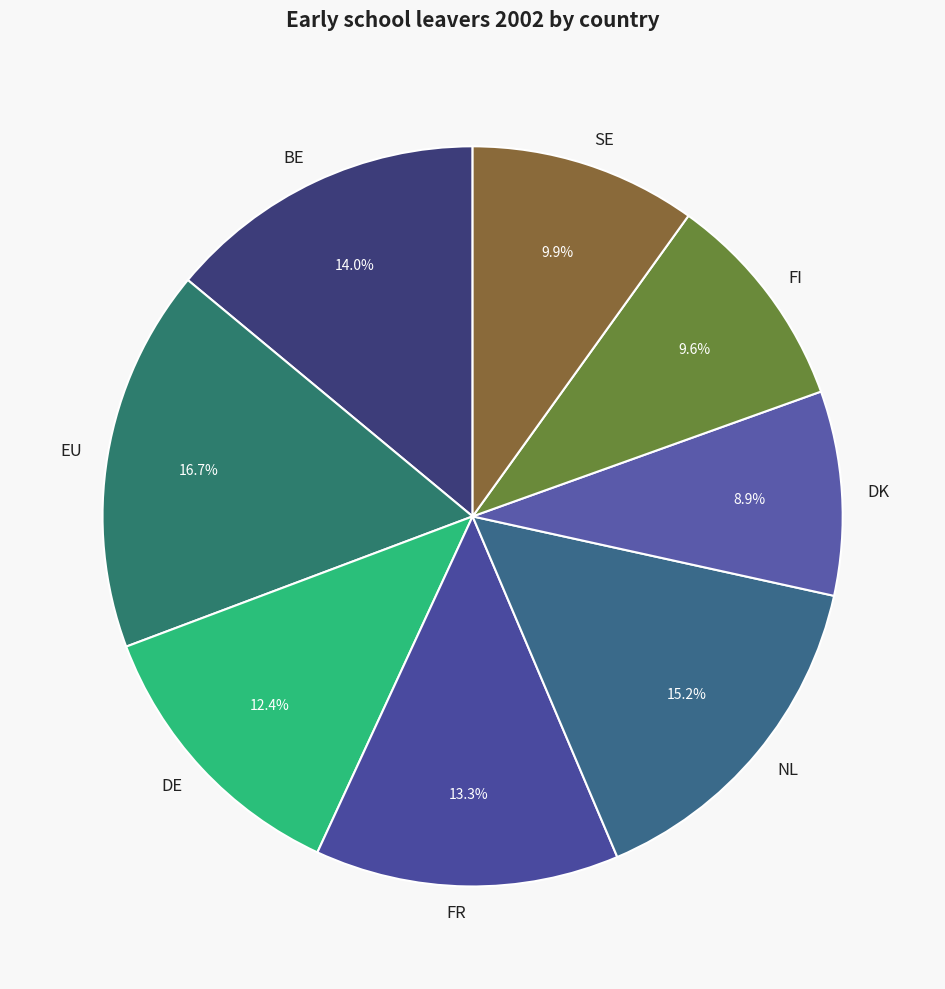

To the nearest percent, what percentage of the pie is DE?

12%